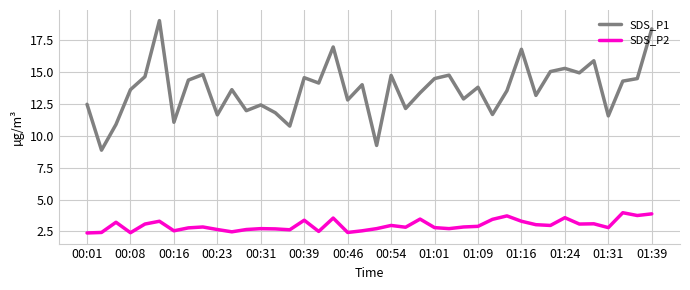

Is this an area chart (filled region under the line)?

No